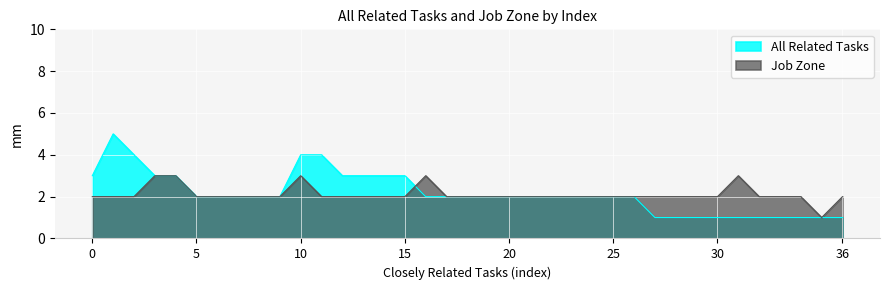

What is the label of the 33rd point from the left?

32